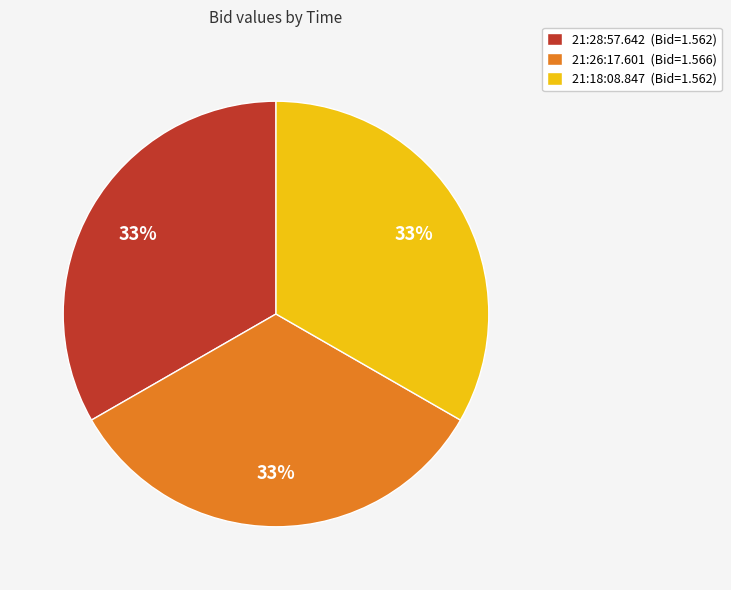

True or false: 21:28:57.642 (Bid=1.562) accounts for 39% of the total.

False